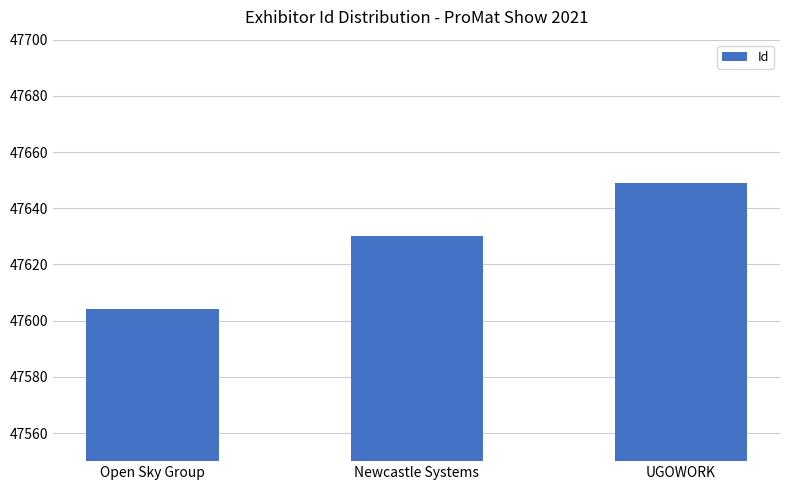

List the labels in order of value, largest first.

UGOWORK, Newcastle Systems, Open Sky Group